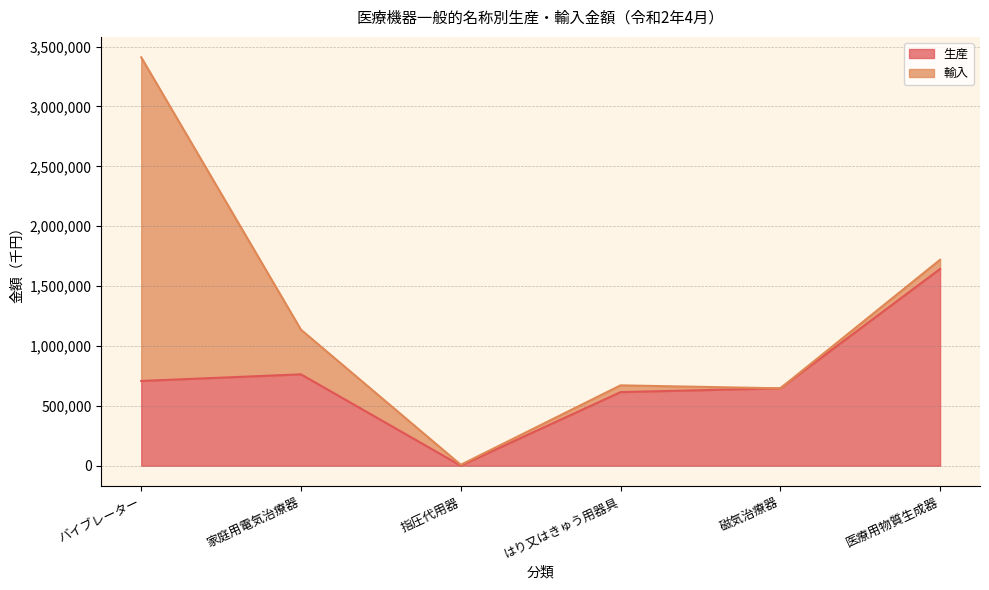

What is the total value across all series at 医療用物質生成器?

1719778